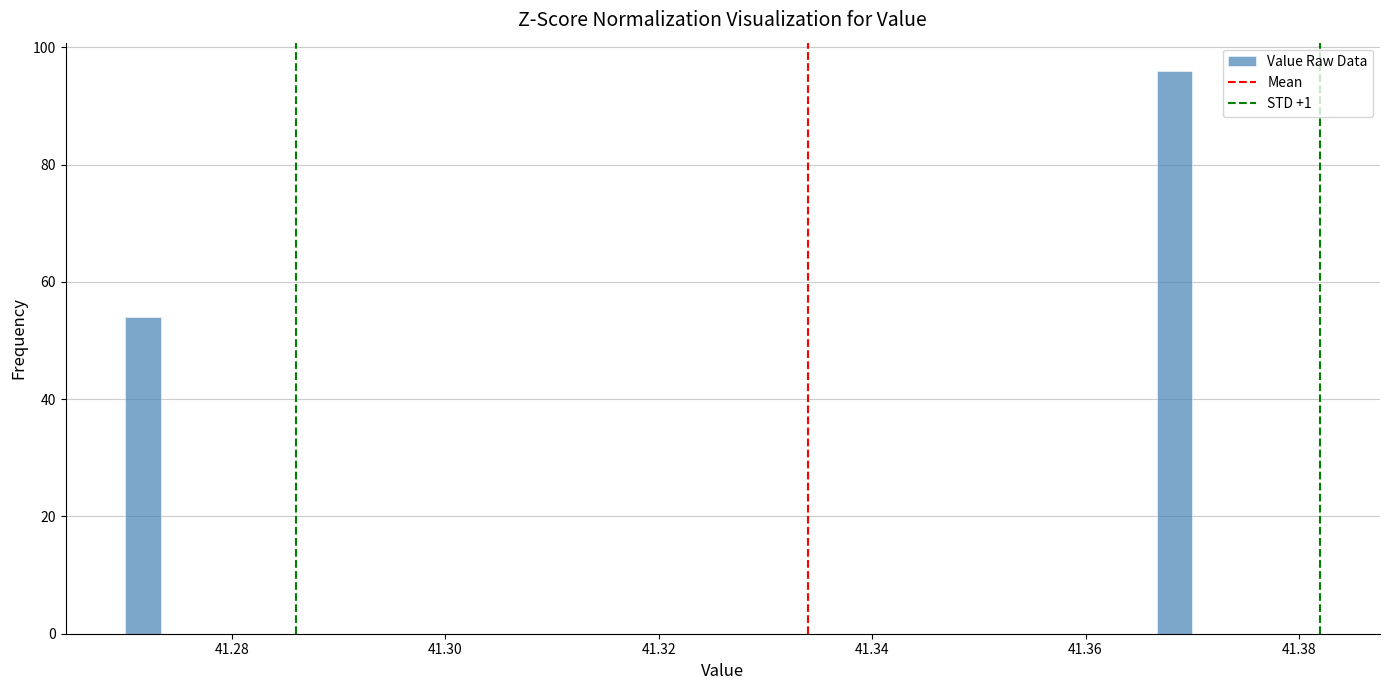

Read against the x-axis, roughly where is the centre of the tallest bar?

41.368